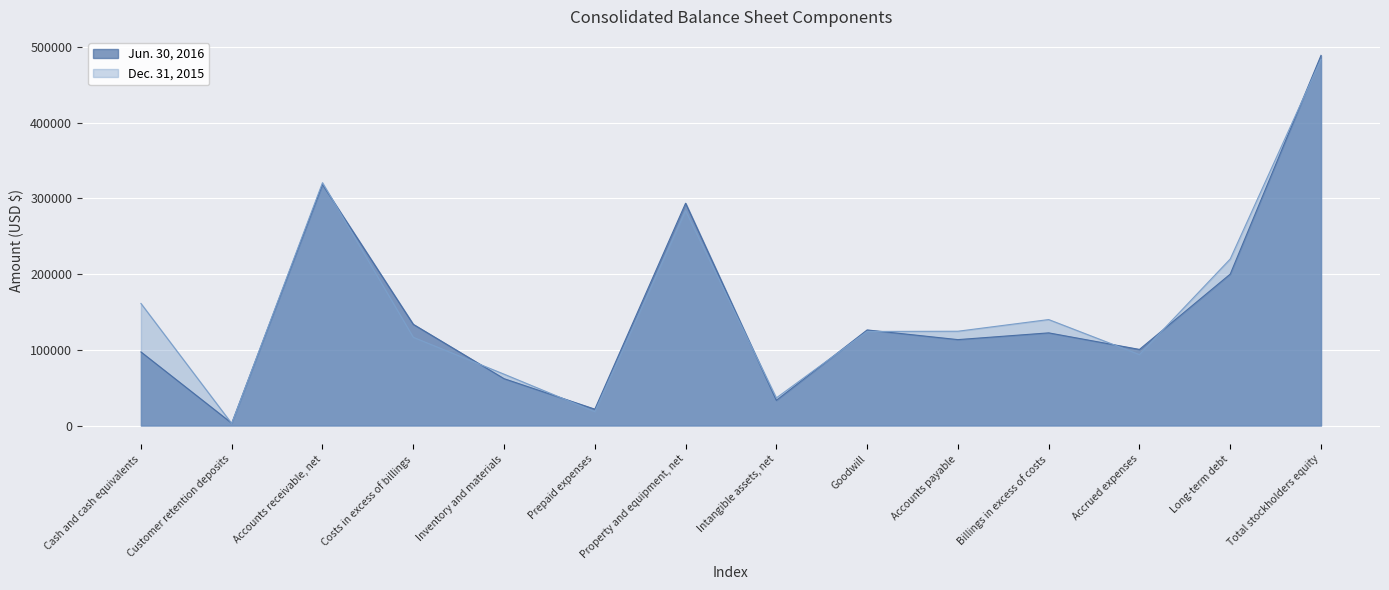

Does the chart display data point markers on the line(s)?

No